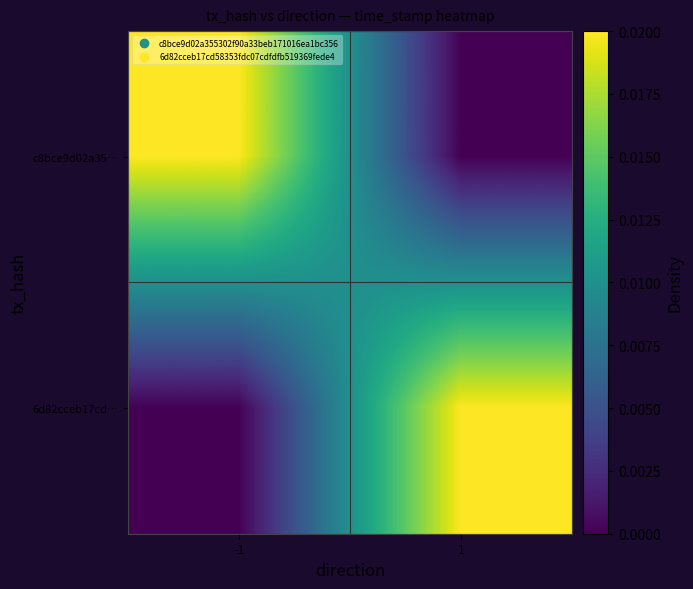

At which category does the chart reach its minimum across all series?

1